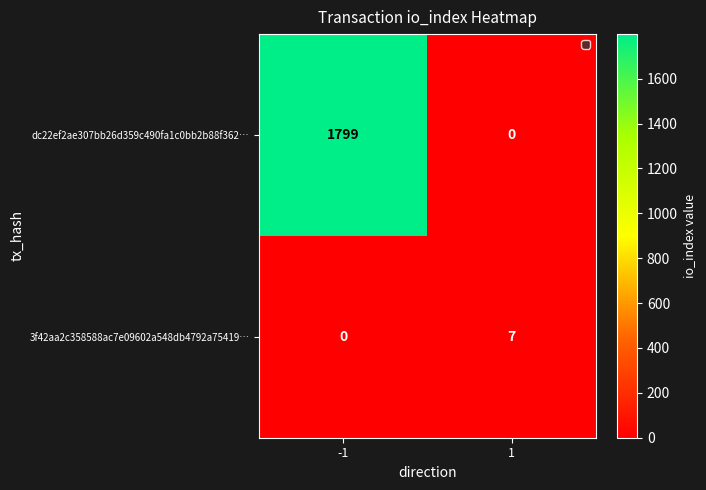

What is the difference between the row_1 values at 1 and -1?

7